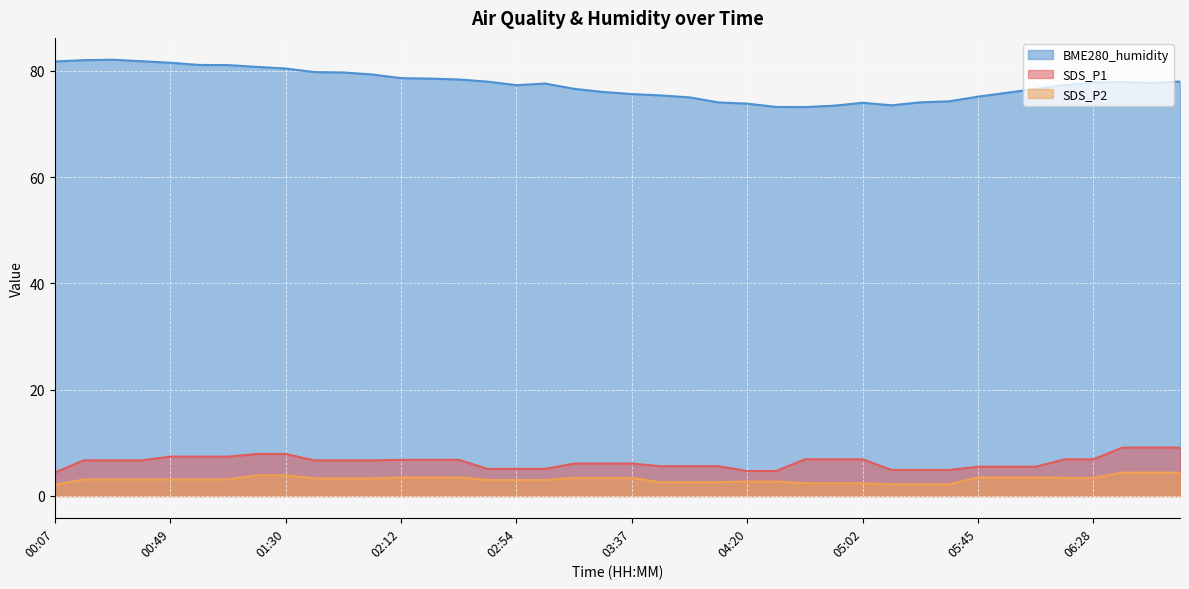

How many lines are shown in the chart?

3